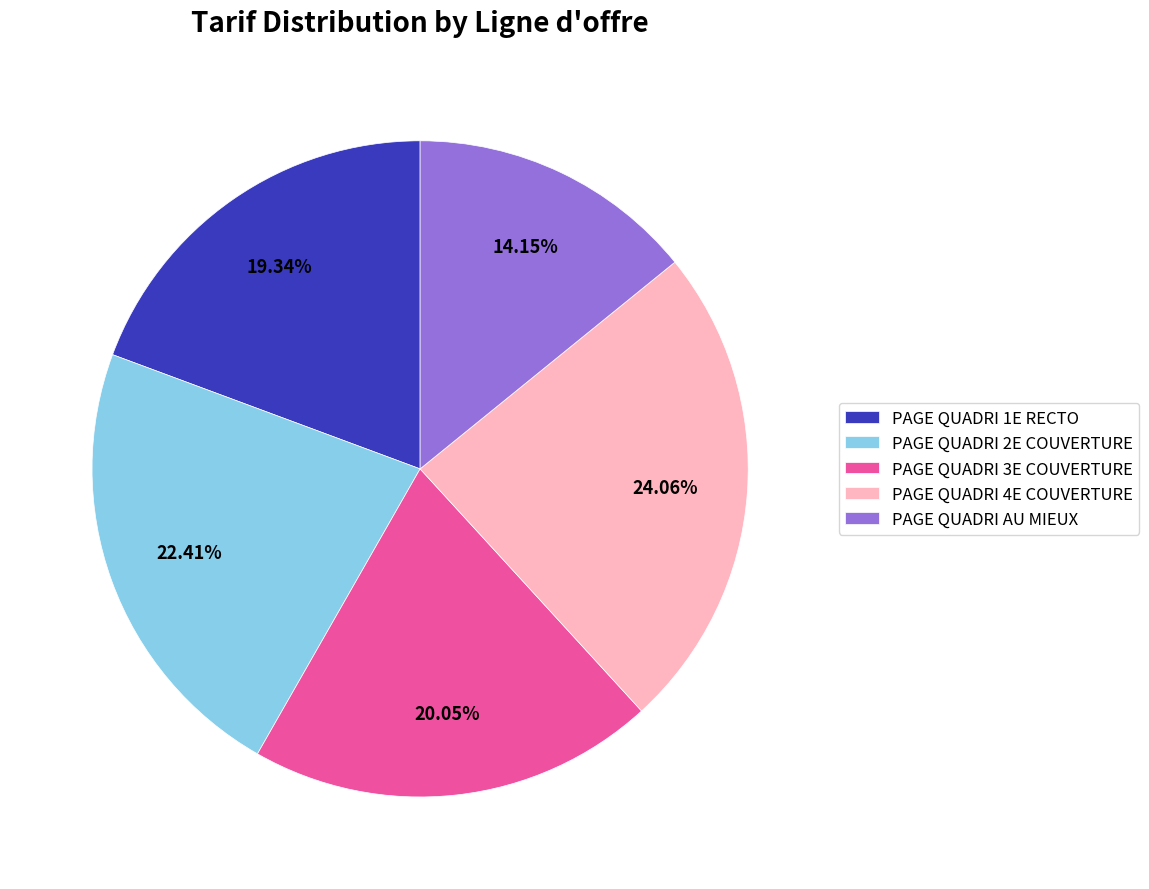

What is the smallest slice in the pie chart?

PAGE QUADRI AU MIEUX